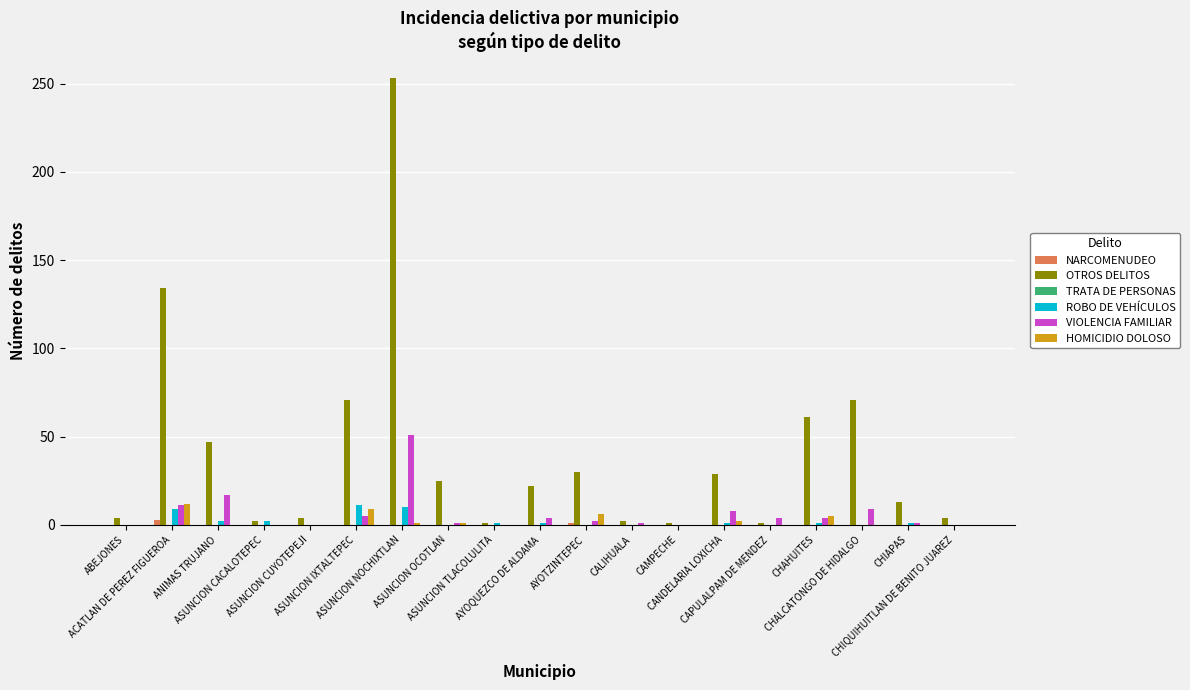

What is the highest value of the ROBO DE VEHÍCULOS series?

11